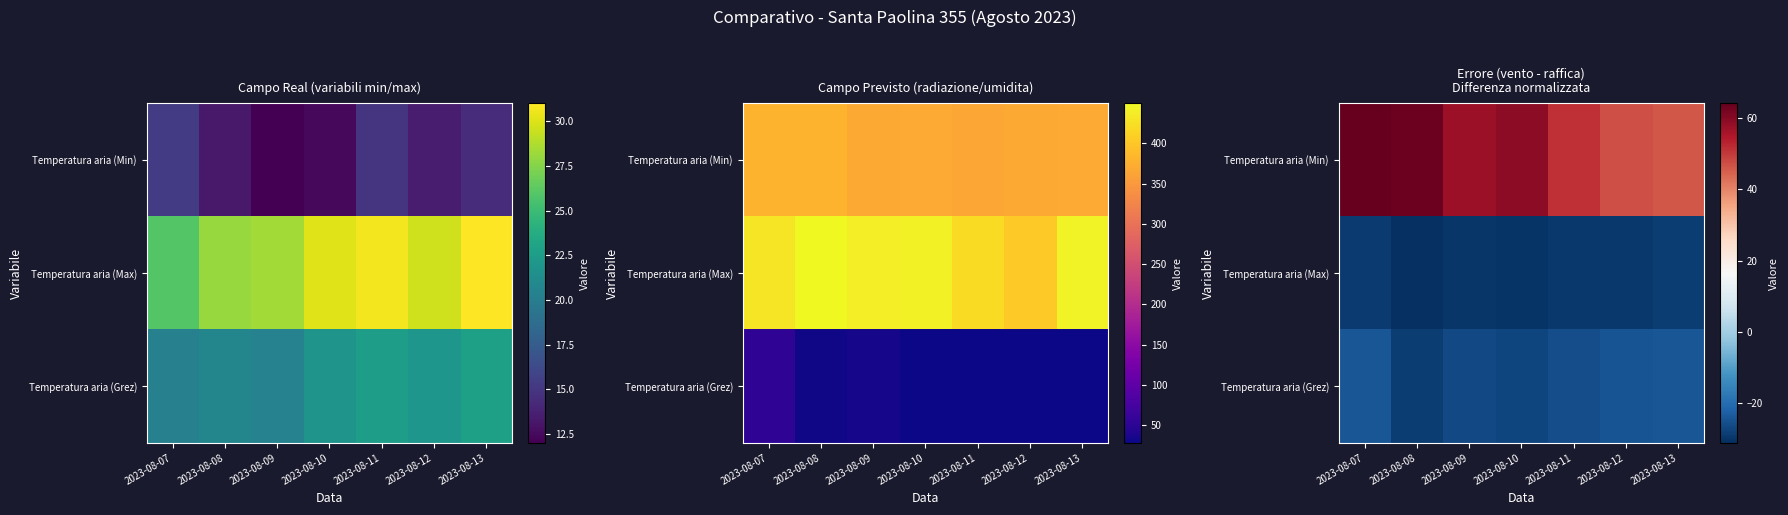

Where does the Temperatura aria (Max) series first go above -29?

2023-08-13